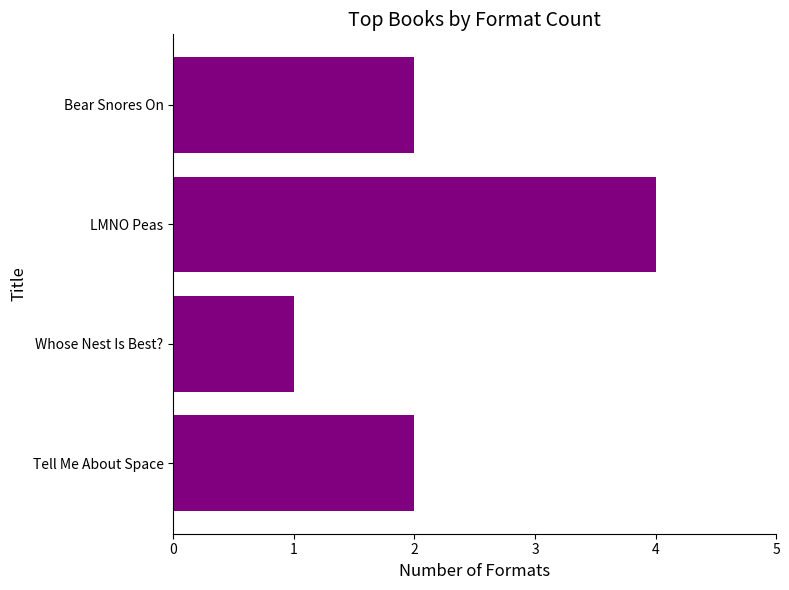

The chart shows a value of 1 at Tell Me About Space. True or false?

False